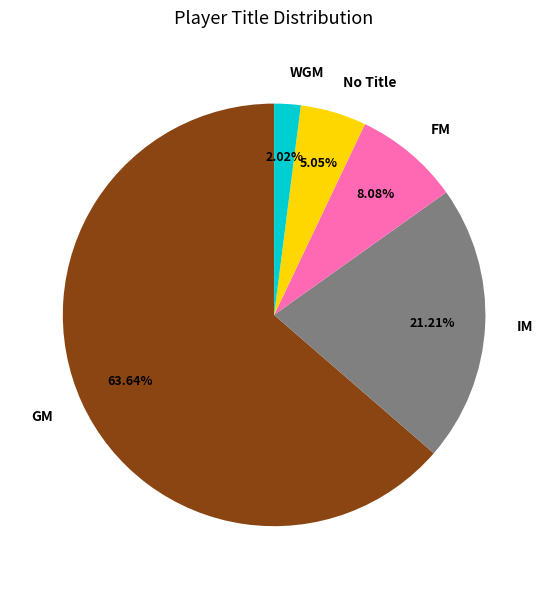

How much of the chart is everything except FM?

91.9%